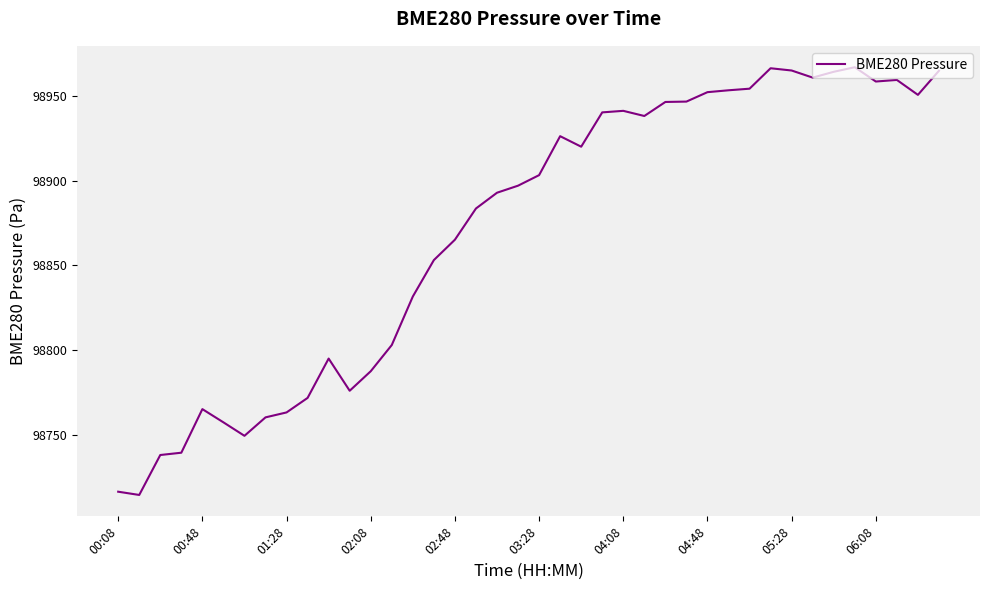

What is the maximum value shown in the chart?

98966.9